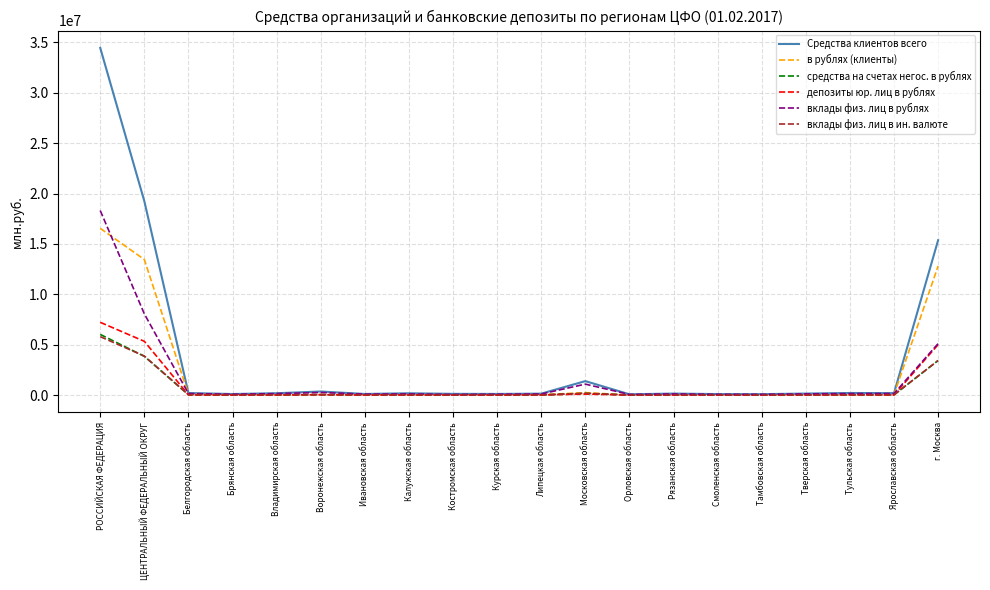

At which category is the sum across all series the highest?

РОССИЙСКАЯ ФЕДЕРАЦИЯ